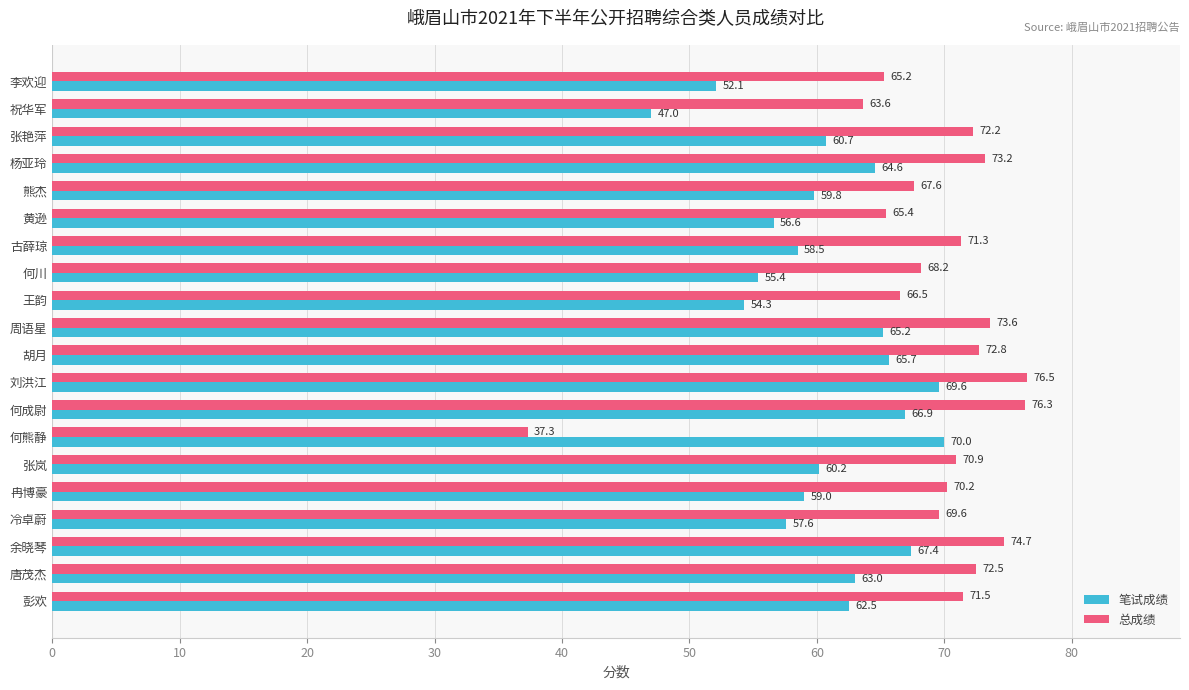

What is the highest value of the 总成绩 series?

76.5